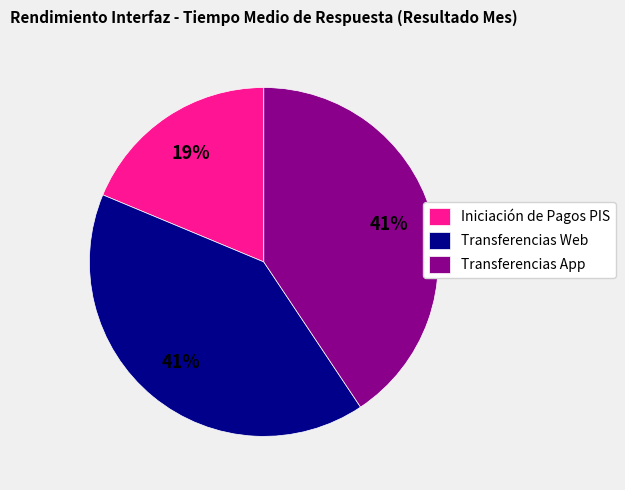

Which category has the smallest portion of the pie?

Iniciación de Pagos PIS